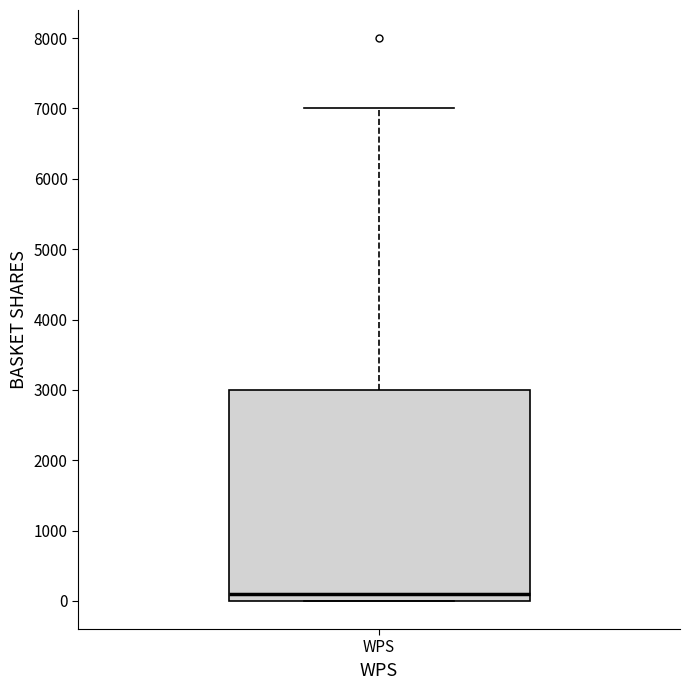

Where is the lower edge of the box for WPS on the y-axis? The values are not printed on the chart, so give them approximately, as read against the axis.

0